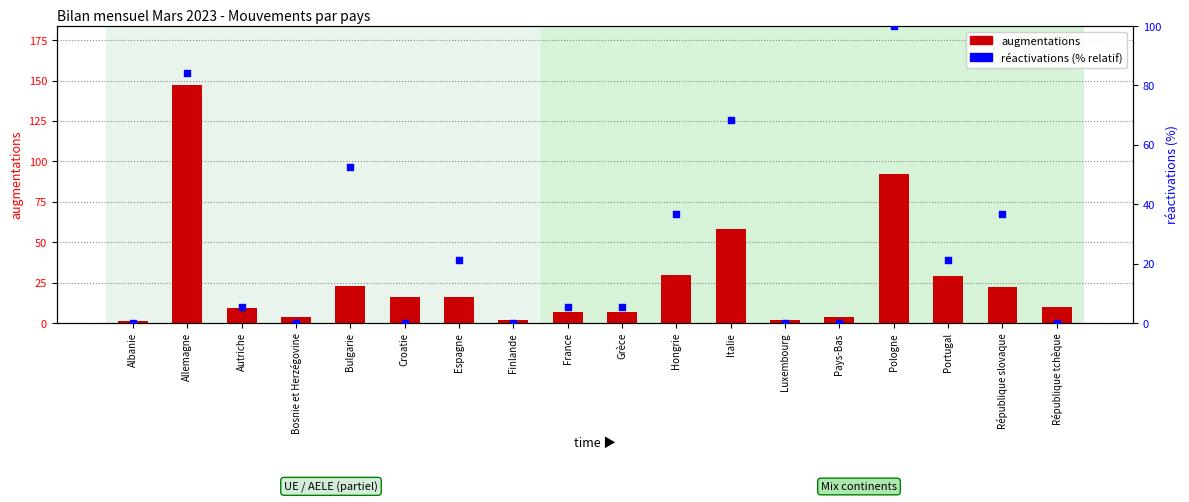

Is the value of augmentations at Albanie greater than the value of réactivations (% relatif) at République tchèque?

Yes